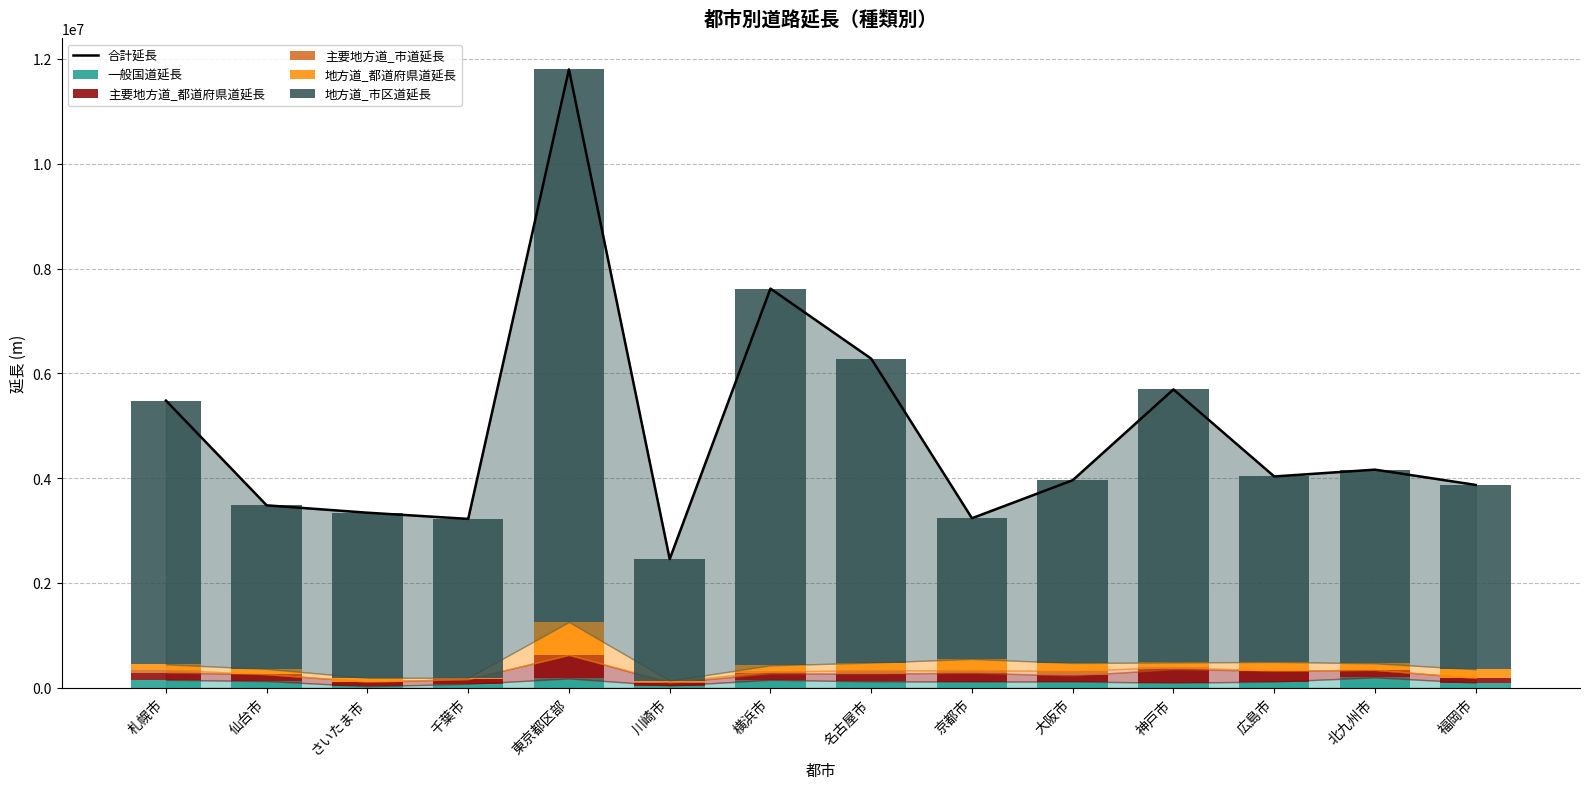

At which label is 主要地方道_市道延長 closest to 46351?

京都市